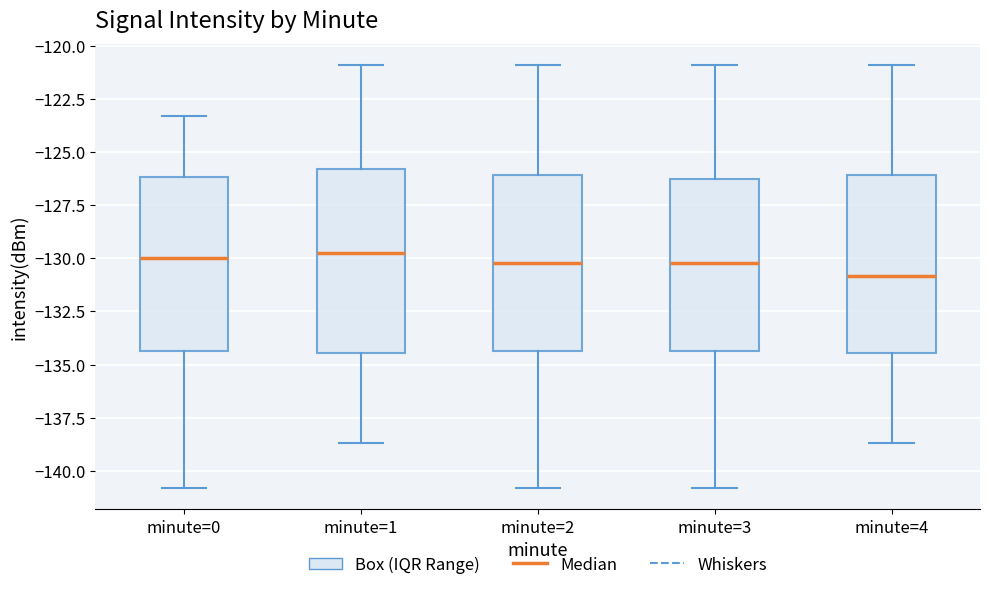

Reading left to right, read every box against the y-axis: the position of its median line, the range the box covers, and the ends of its whiskers. The values are not printed on the chart, so give them approximately, as read against the axis.

minute=0: median -130.0, box -134.5 to -126.0, whiskers -141.0 to -123.5
minute=1: median -130.0, box -134.5 to -126.0, whiskers -138.5 to -121.0
minute=2: median -130.0, box -134.5 to -126.0, whiskers -141.0 to -121.0
minute=3: median -130.0, box -134.5 to -126.5, whiskers -141.0 to -121.0
minute=4: median -131.0, box -134.5 to -126.0, whiskers -138.5 to -121.0